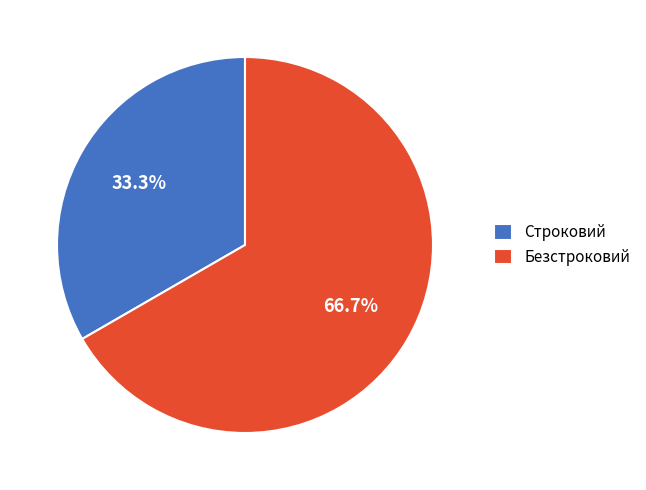

Which has a higher value, Строковий or Безстроковий?

Безстроковий